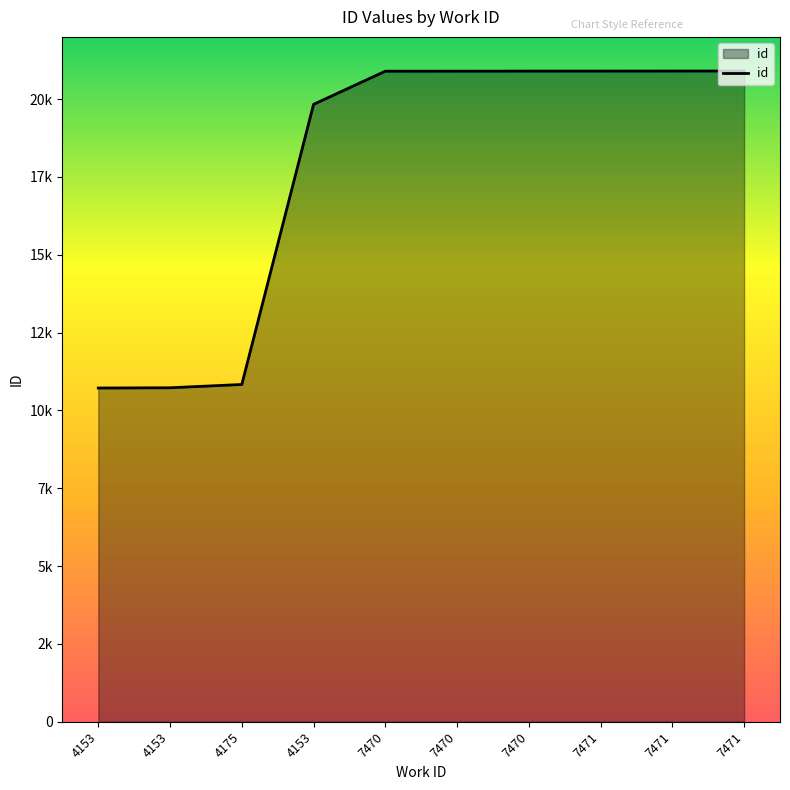

What is the value of the 7th point from the left?

20898